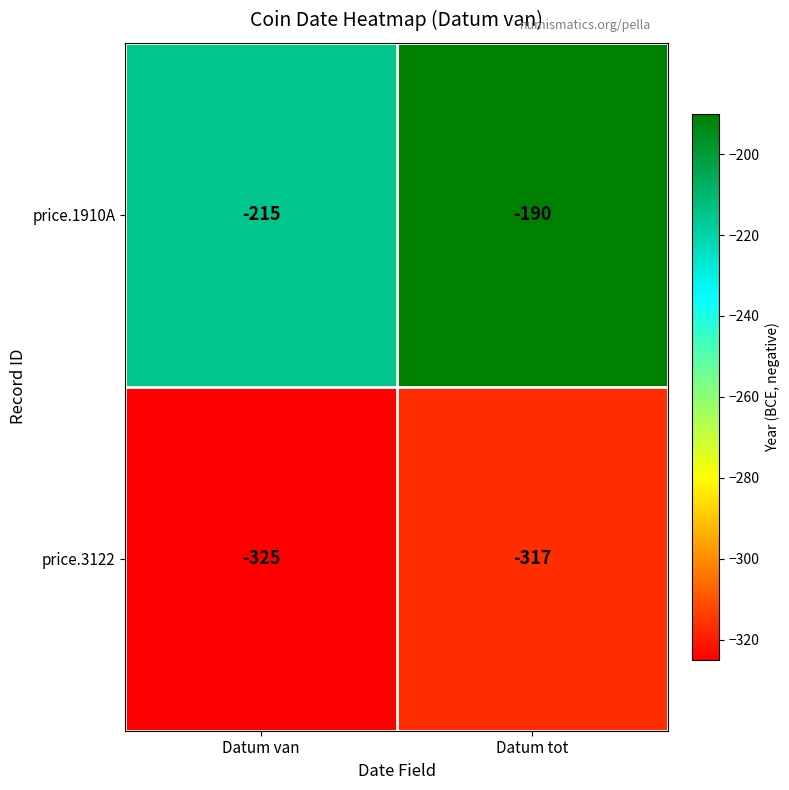

True or false: price.1910A has a value of -128 at Datum van.

False